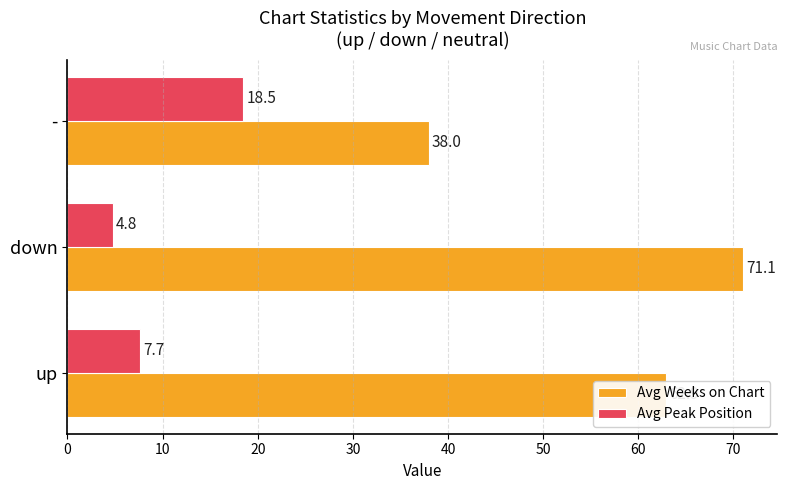

What is the minimum value for Avg Peak Position?

4.8